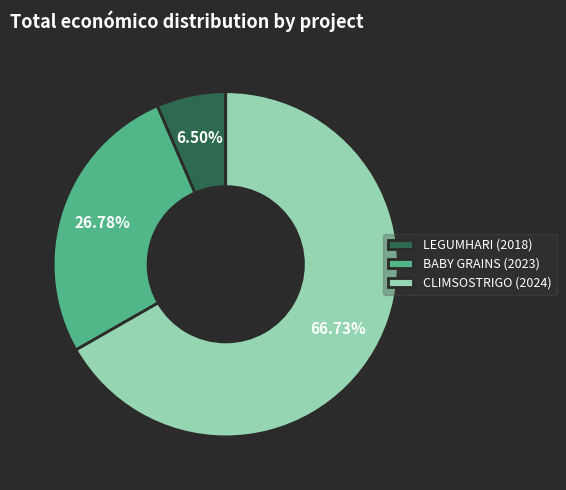

Which slice represents more than half of the pie?

CLIMSOSTRIGO (2024)